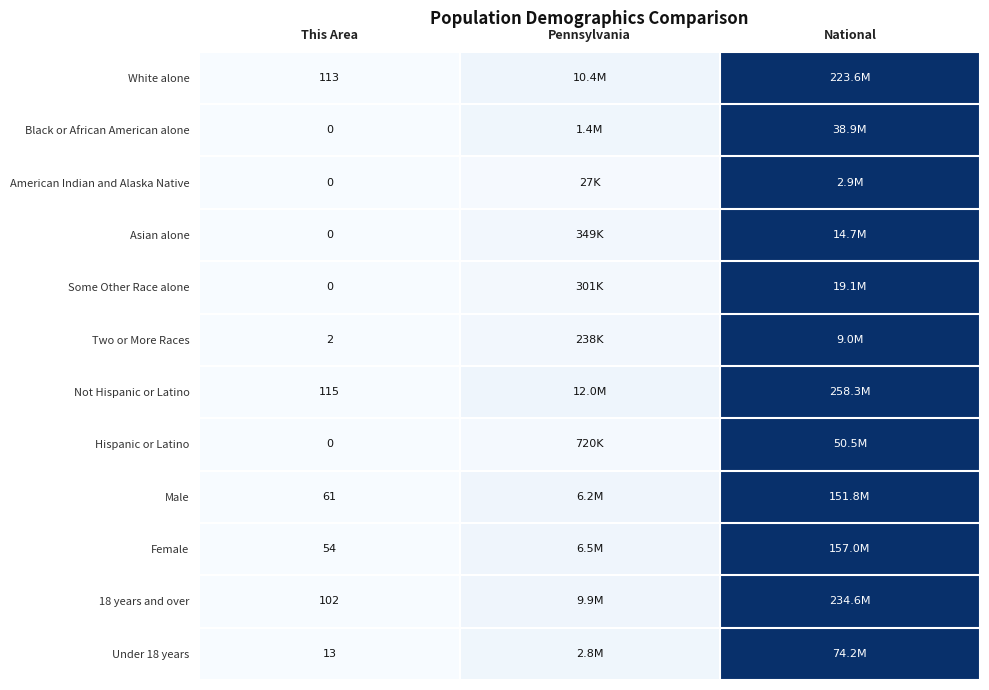

Which has a higher value, National or This Area?

National